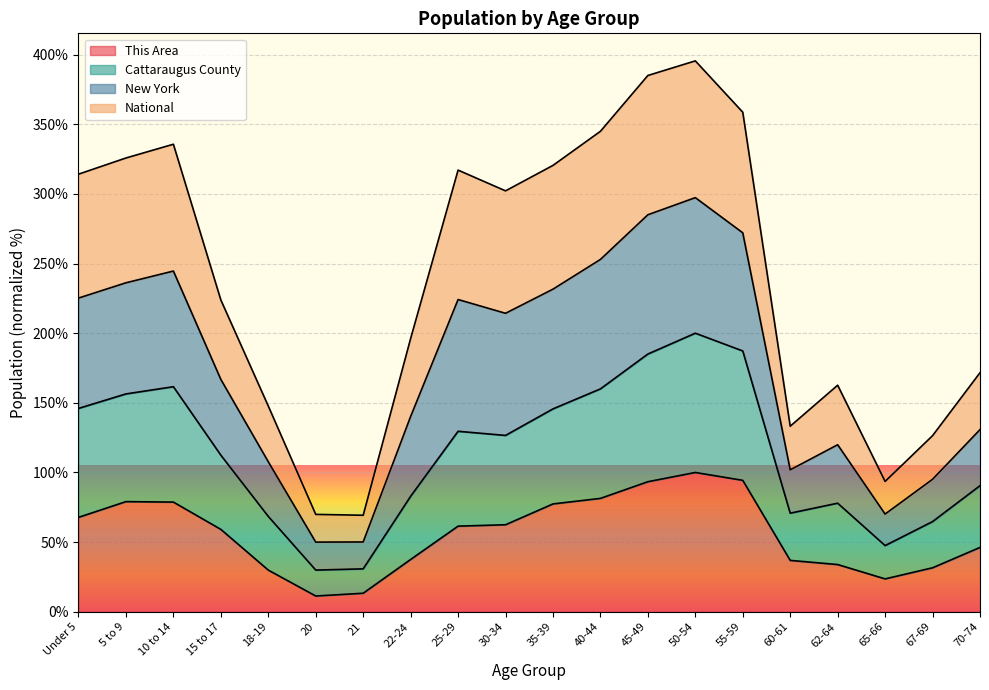

The This Area series shows 29.9 at 18-19. True or false?

True